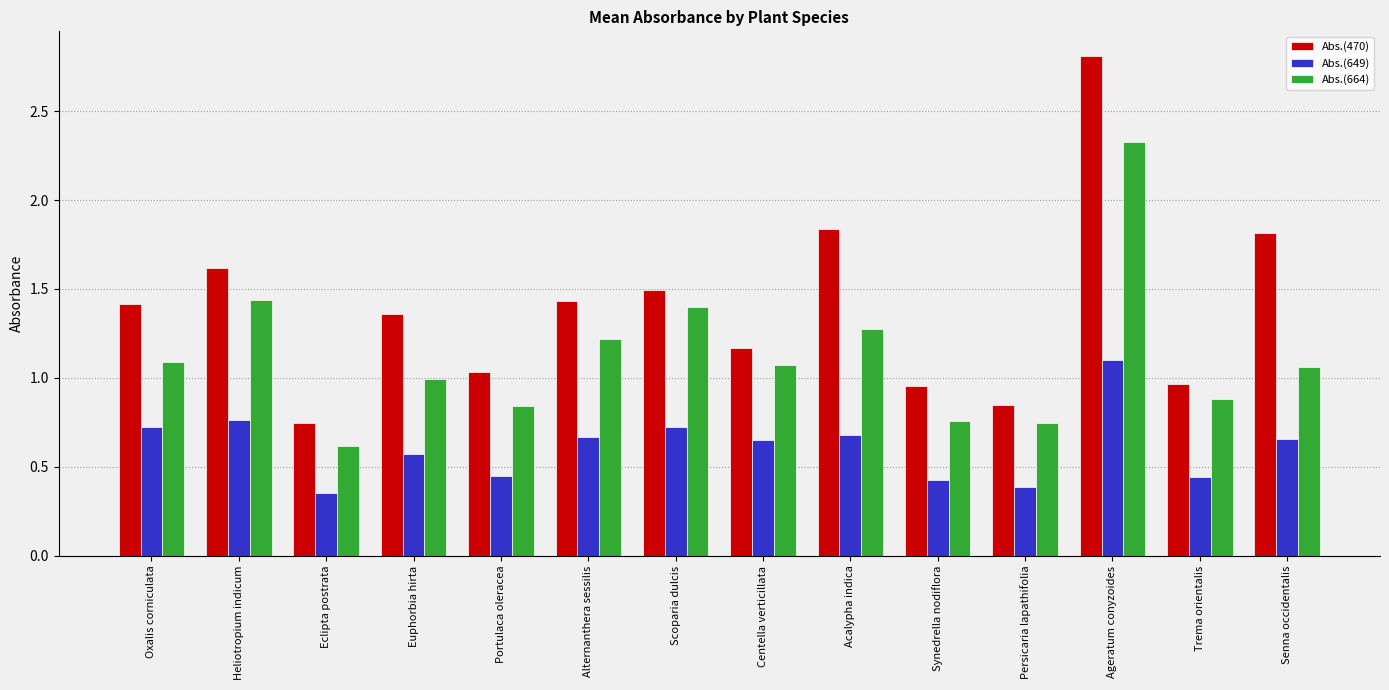

Between Euphorbia hirta and Alternanthera sessilis, which series saw the biggest shift?

Abs.(664)